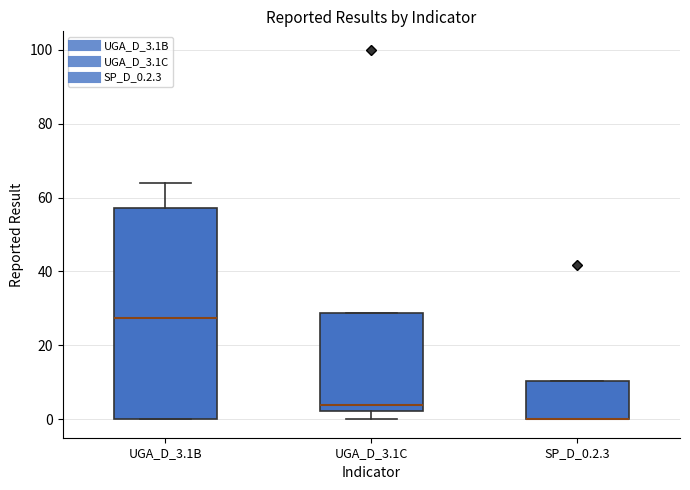

Reading left to right, read every box against the y-axis: the position of its median line, the range the box covers, and the ends of its whiskers. The values are not printed on the chart, so give them approximately, as read against the axis.

UGA_D_3.1B: median 28, box 0 to 58, whiskers 0 to 64
UGA_D_3.1C: median 4, box 2 to 28, whiskers 0 to 28
SP_D_0.2.3: median 0 (drawn on the box's lower edge), box 0 to 10, whiskers 0 to 10